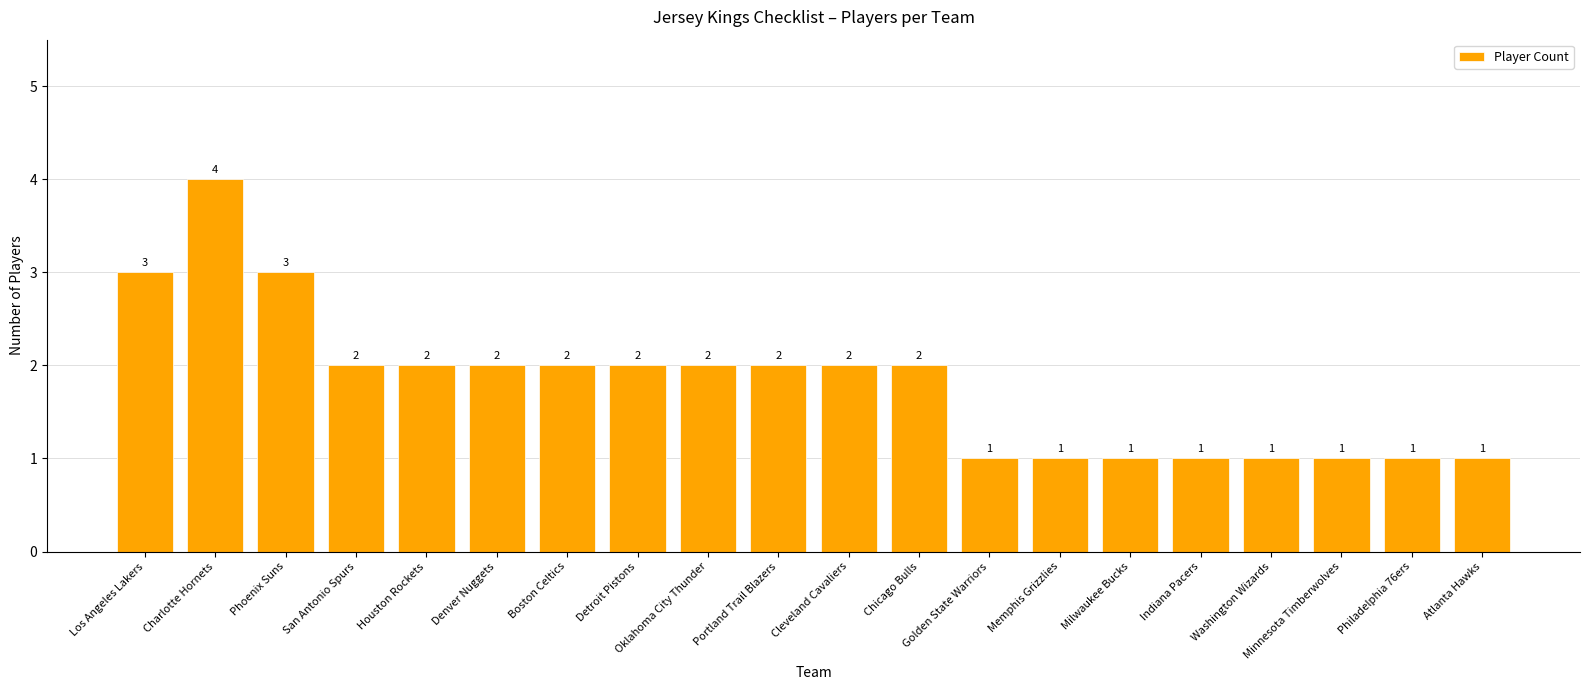

The value at Charlotte Hornets is 4. True or false?

True